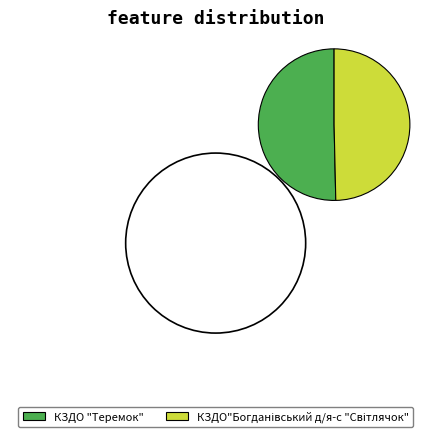

How much of the chart is everything except КЗДО"Богданівський д/я-с "Світлячок"?

50.4%